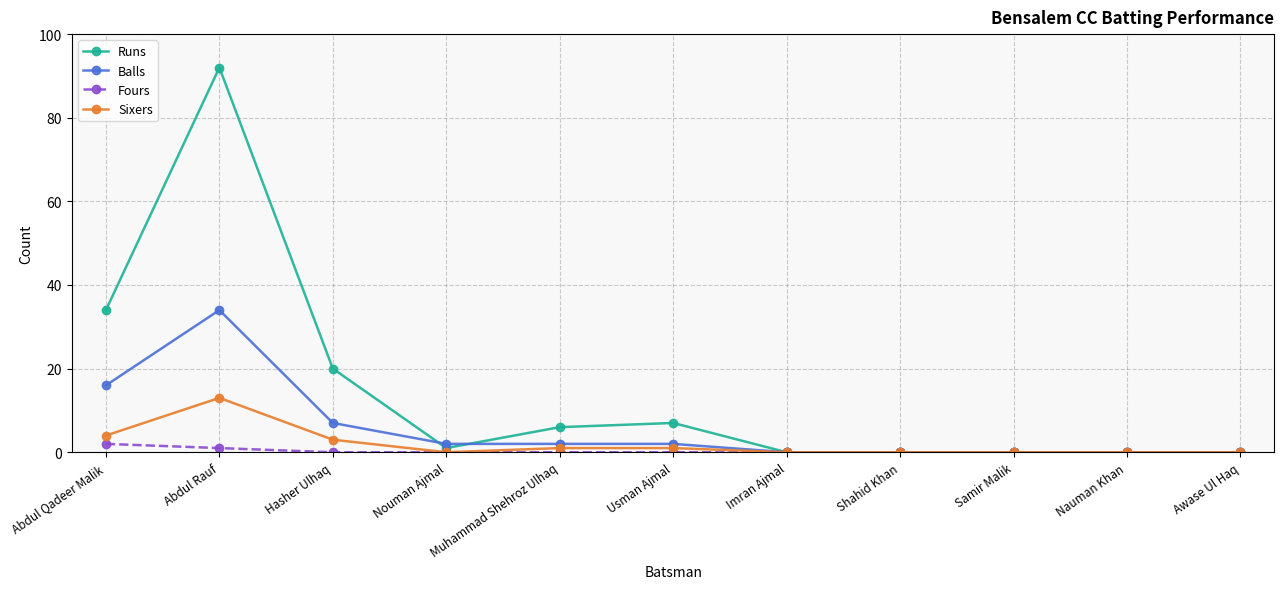

At how many categories does at least one series exceed 75?

1